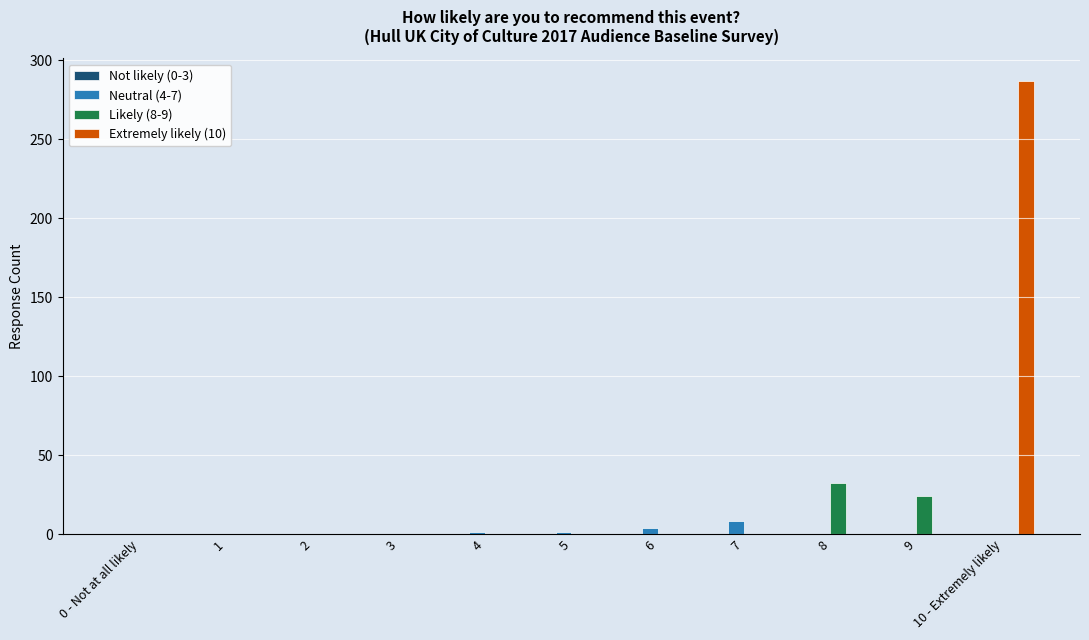

The value of Extremely likely (10) at 5 is 0. True or false?

True